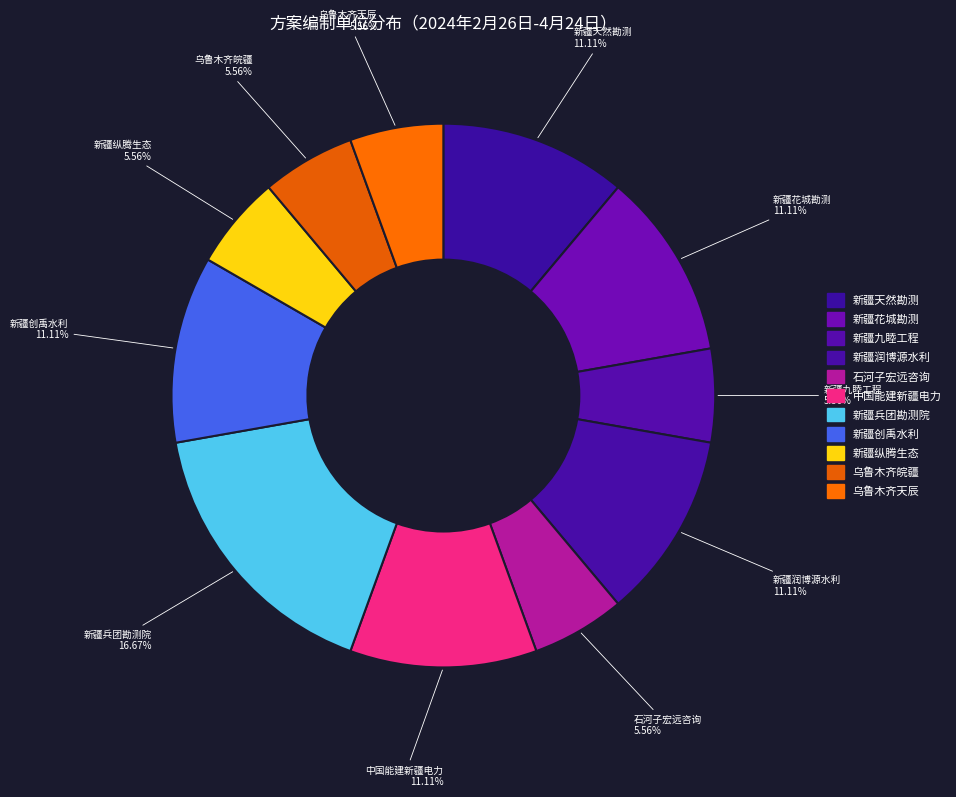

What is the smallest slice in the pie chart?

新疆九睦工程技术中心（有限合伙）